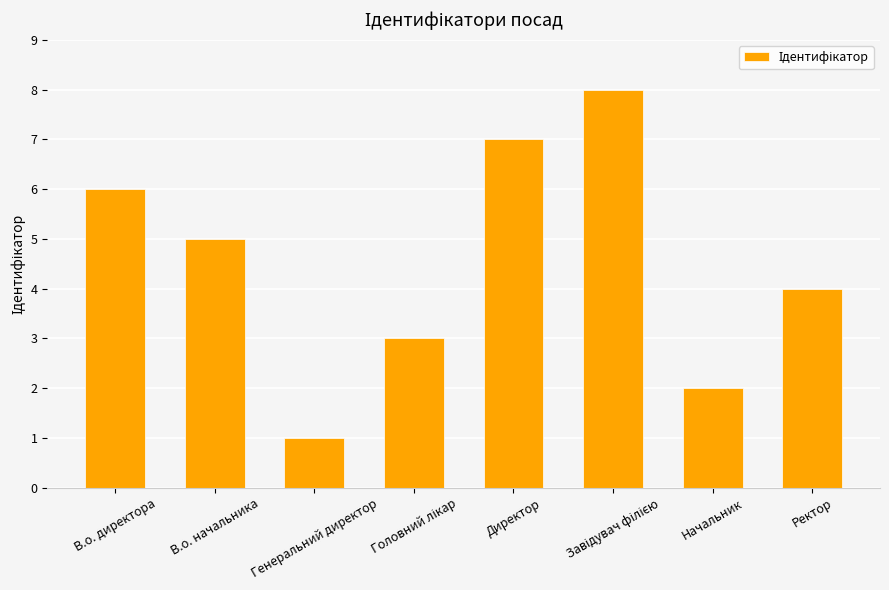

What is the label of the 3rd bar from the left?

Генеральний директор